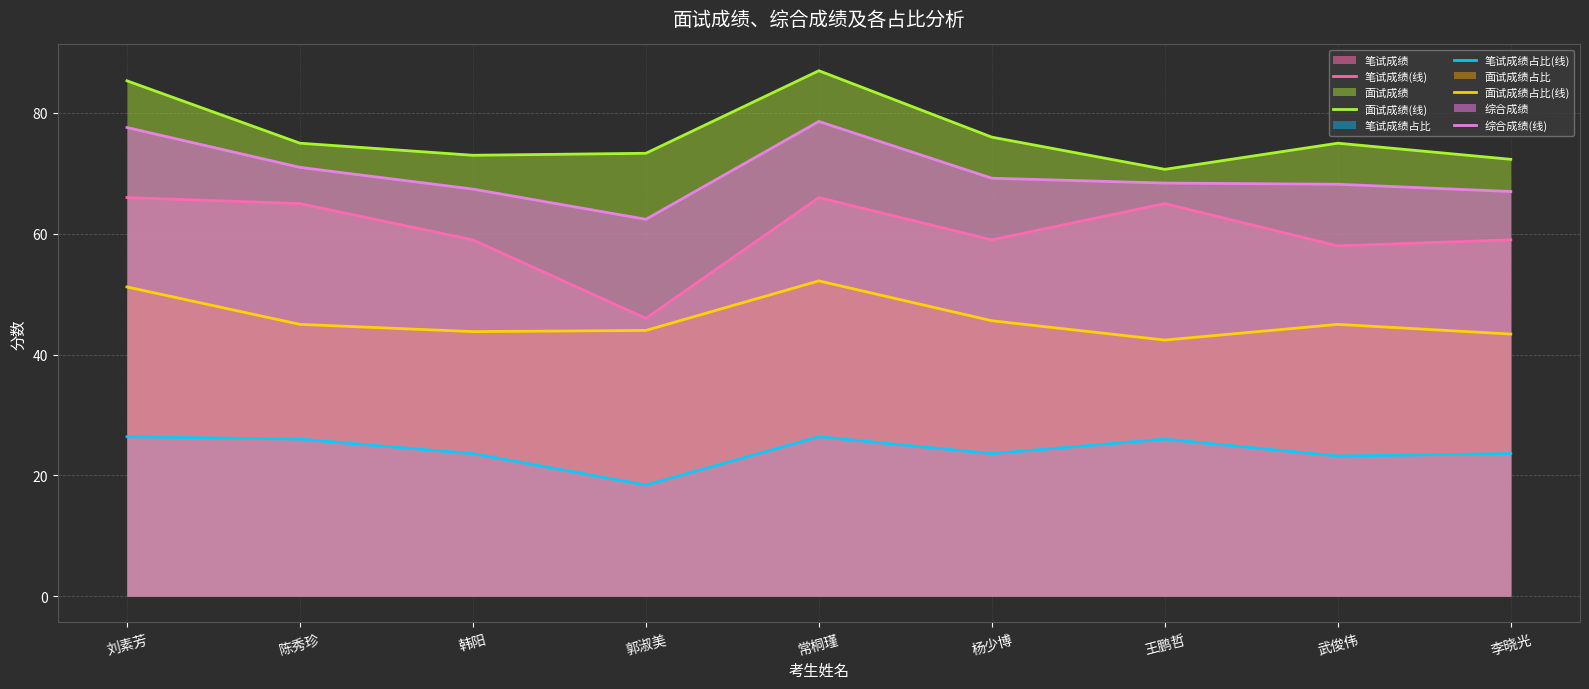

Reading left to right, list all the values displayed in this chart.

笔试成绩(线): 刘素芳=66.0	陈秀珍=65.0	韩阳=59.0	郭淑美=46.0	常桐瑾=66.0	杨少博=59.0	王鹏哲=65.0	武俊伟=58.0	李晓光=59.0
面试成绩(线): 刘素芳=85.3	陈秀珍=75.0	韩阳=73.0	郭淑美=73.3	常桐瑾=87.0	杨少博=76.0	王鹏哲=70.7	武俊伟=75.0	李晓光=72.3
笔试成绩占比(线): 刘素芳=26.4	陈秀珍=26.0	韩阳=23.6	郭淑美=18.4	常桐瑾=26.4	杨少博=23.6	王鹏哲=26.0	武俊伟=23.2	李晓光=23.6
面试成绩占比(线): 刘素芳=51.2	陈秀珍=45.0	韩阳=43.8	郭淑美=44.0	常桐瑾=52.2	杨少博=45.6	王鹏哲=42.4	武俊伟=45.0	李晓光=43.4
综合成绩(线): 刘素芳=77.6	陈秀珍=71.0	韩阳=67.4	郭淑美=62.4	常桐瑾=78.6	杨少博=69.2	王鹏哲=68.4	武俊伟=68.2	李晓光=67.0